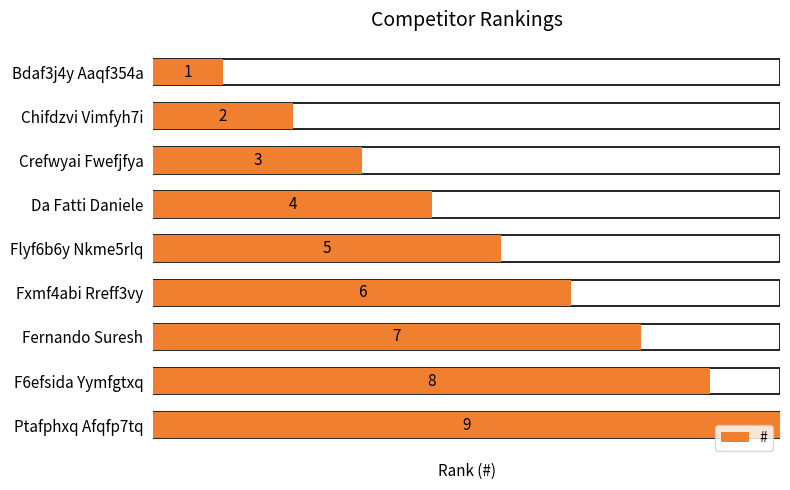

How many distinct data groups are displayed?

1